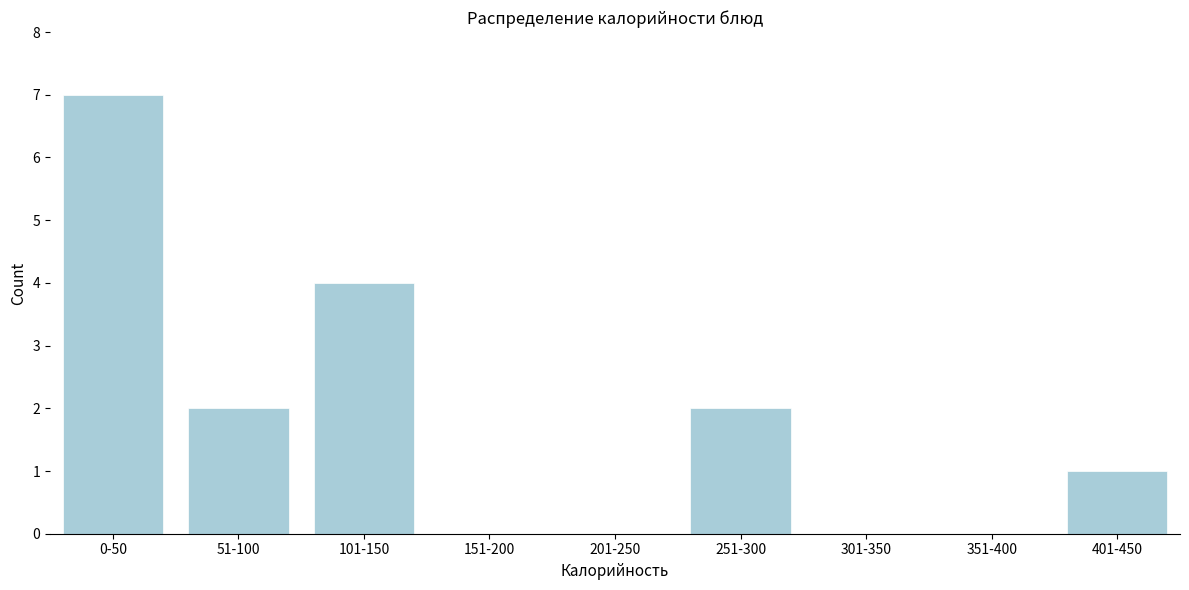

Reading left to right, list all the values displayed in this chart.

0-50=7	51-100=2	101-150=4	151-200=0	201-250=0	251-300=2	301-350=0	351-400=0	401-450=1